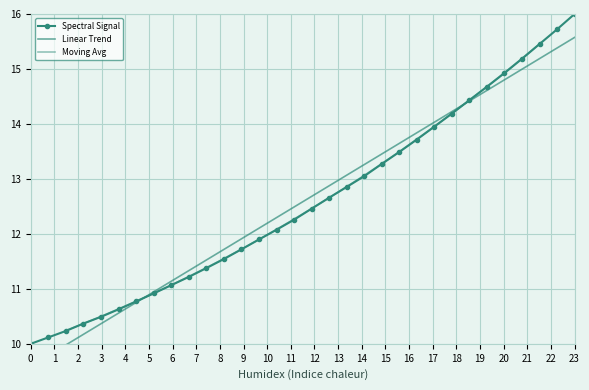

Which category has the highest value in the Spectral Signal series?

23